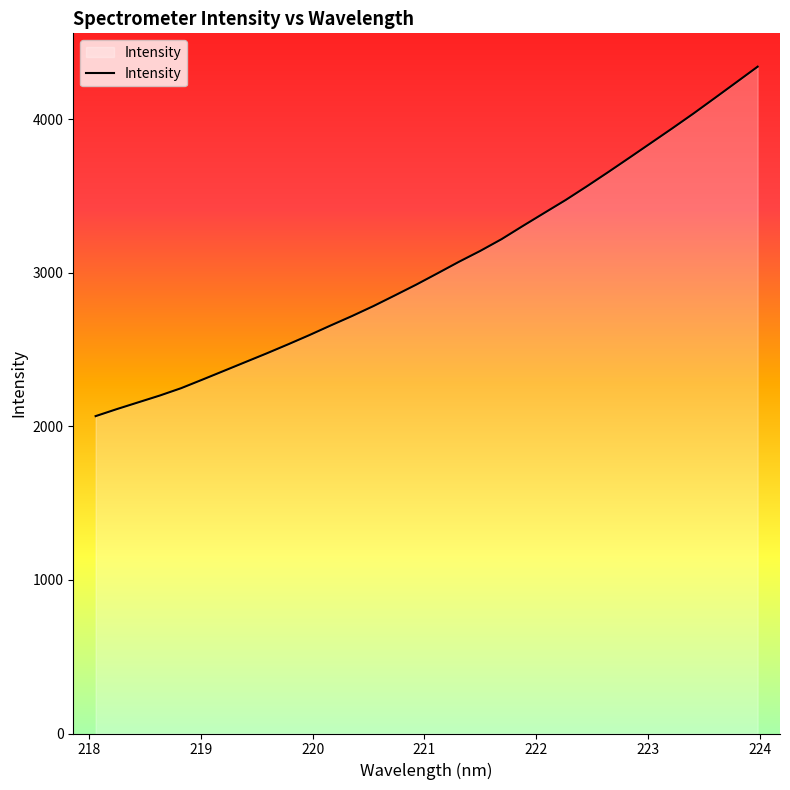

How many lines are shown in the chart?

1